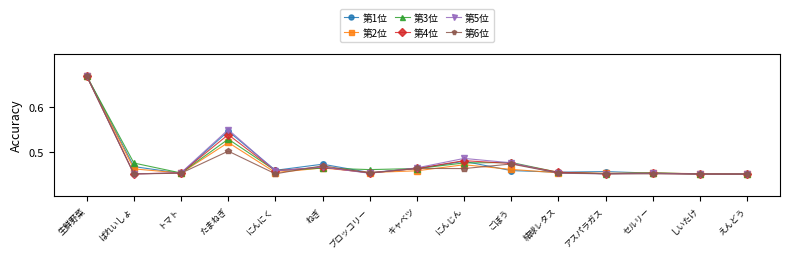

The value of 第5位 at ねぎ is 0.6. True or false?

False